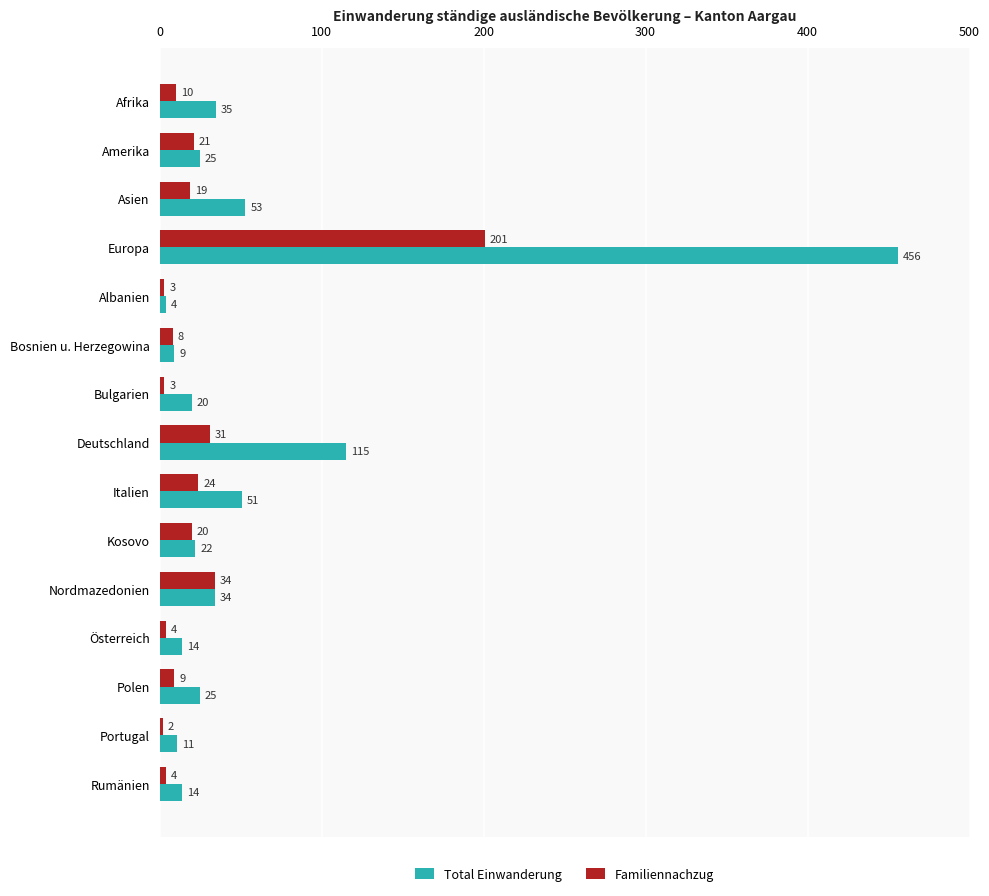

What is the sum of all Familiennachzug values?

393